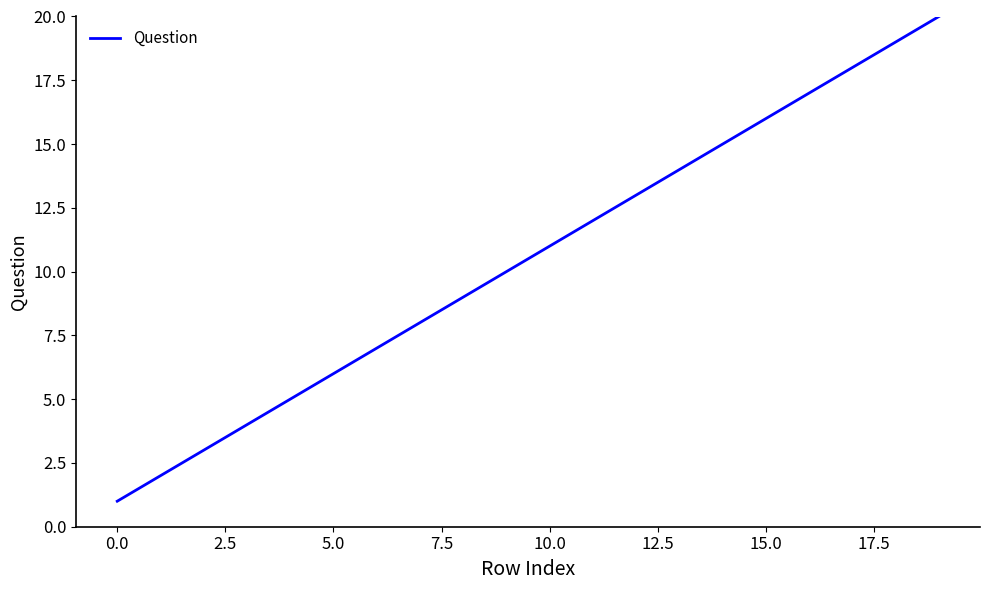

What is the maximum value shown in the chart?

20